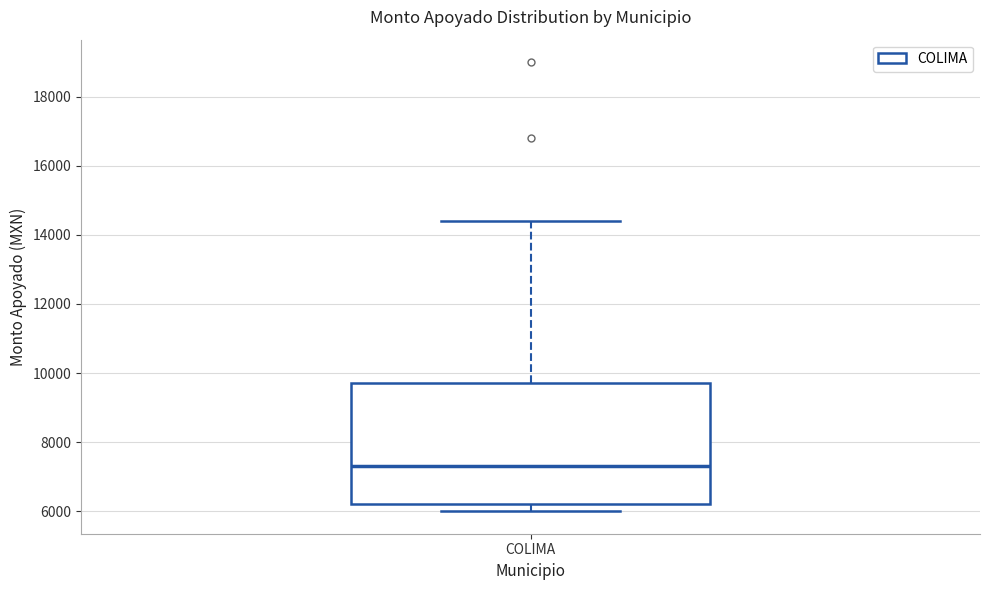

Read this box plot against the y-axis: the position of the median line, the range covered by the box, and the ends of both whiskers. The values are not printed on the chart, so give them approximately, as read against the axis.

median 7400, box 6200 to 9800, whiskers 6000 to 14400